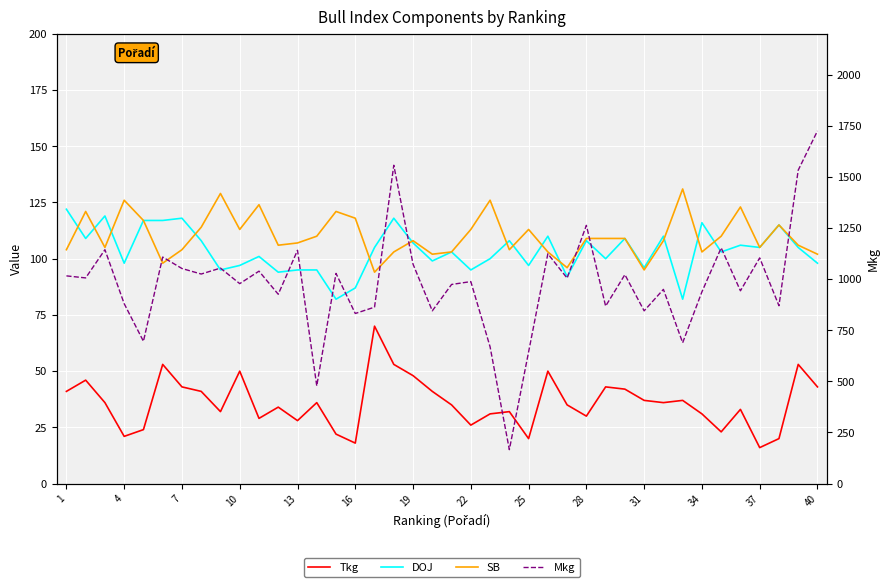

Which series has the widest spread of values?

Mkg